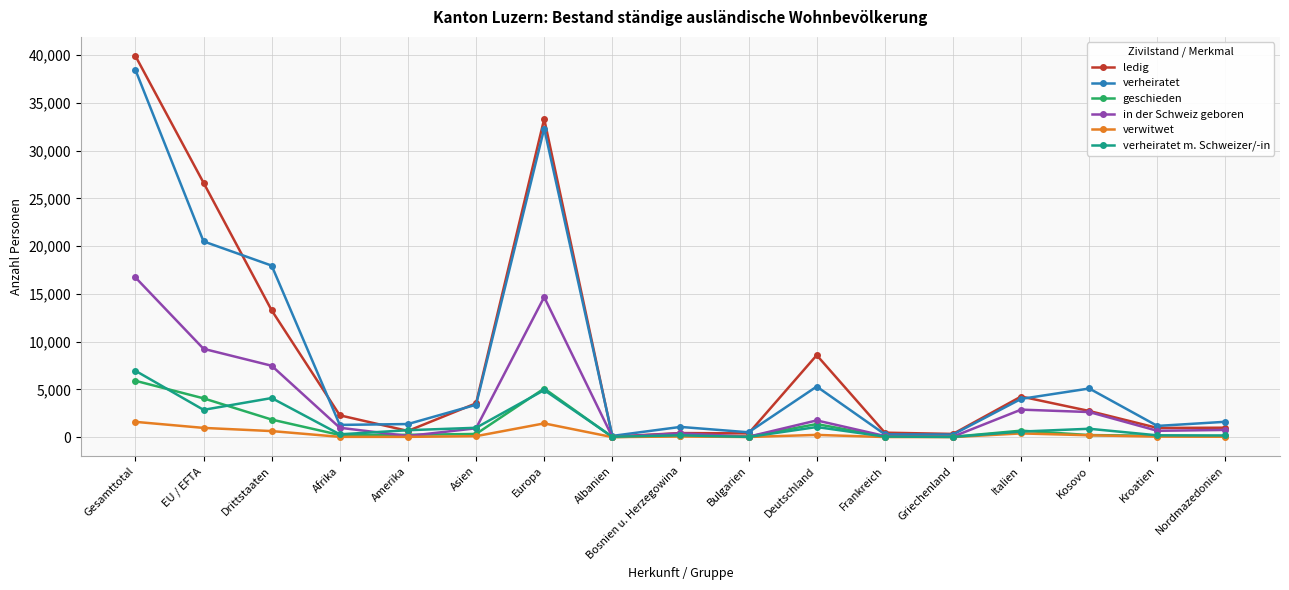

Where does the geschieden series first go above 223?

Gesamttotal